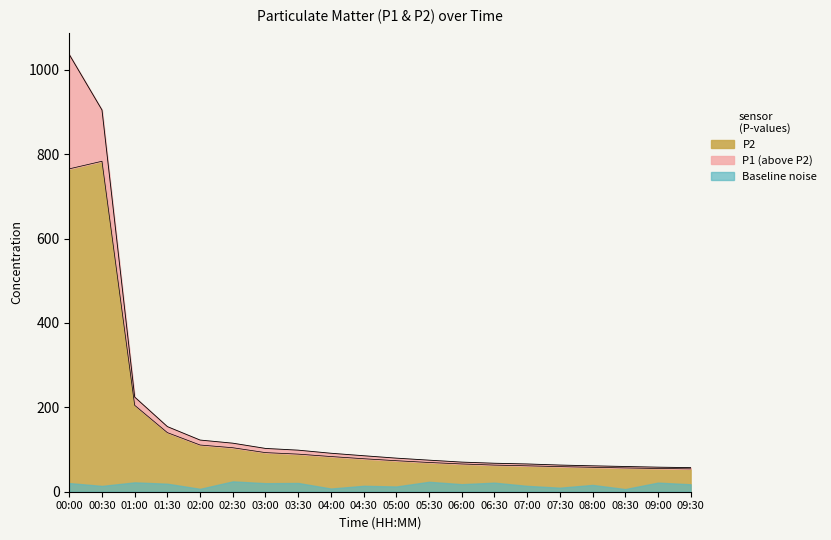

The value of P2 at 07:30 is 59.5. True or false?

True